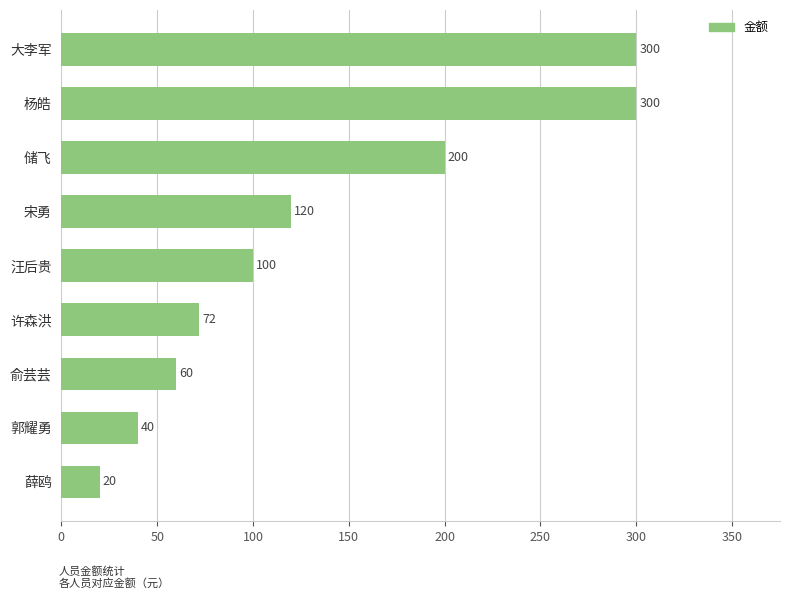

What is the change in value from 俞芸芸 to 郭耀勇?

-20